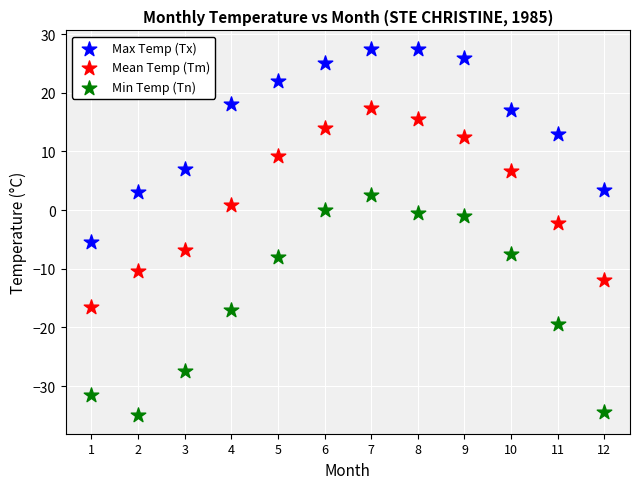

Which series reaches the maximum Y coordinate?

Max Temp (Tx)